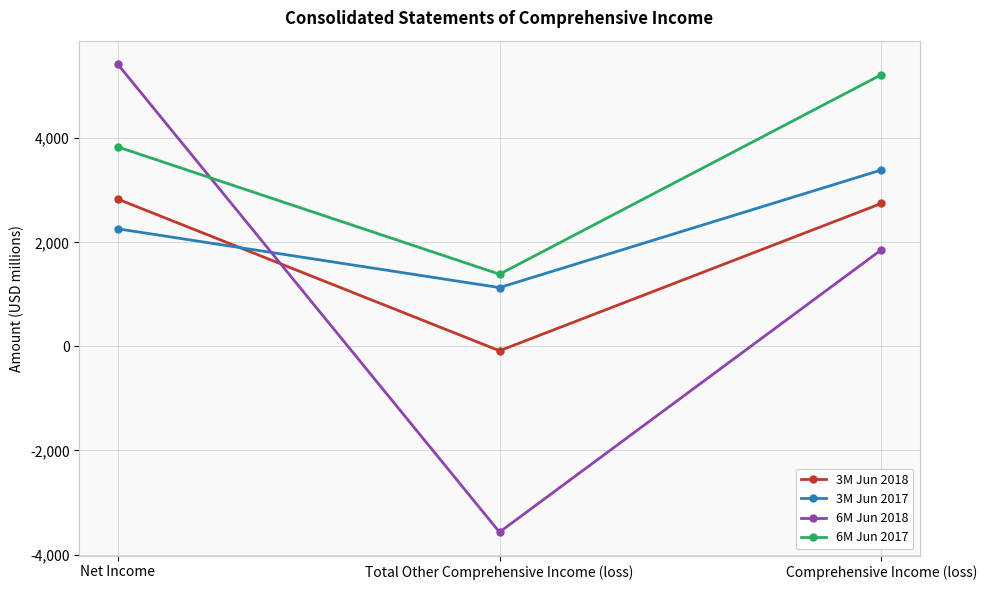

The value of 6M Jun 2018 at Comprehensive Income (loss) is 1224. True or false?

False